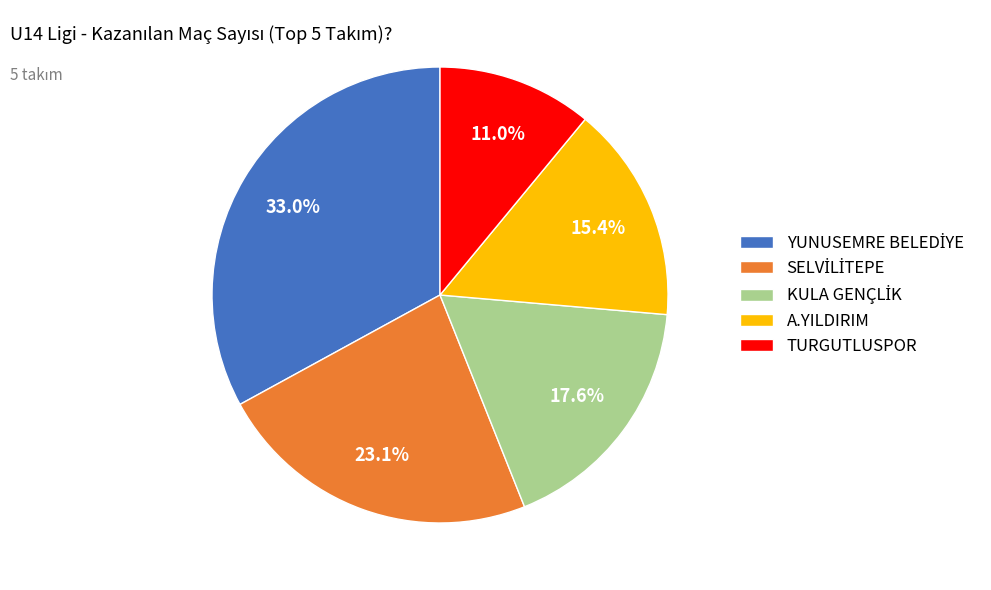

Which has a higher value, TURGUTLUSPOR or A.YILDIRIM?

A.YILDIRIM